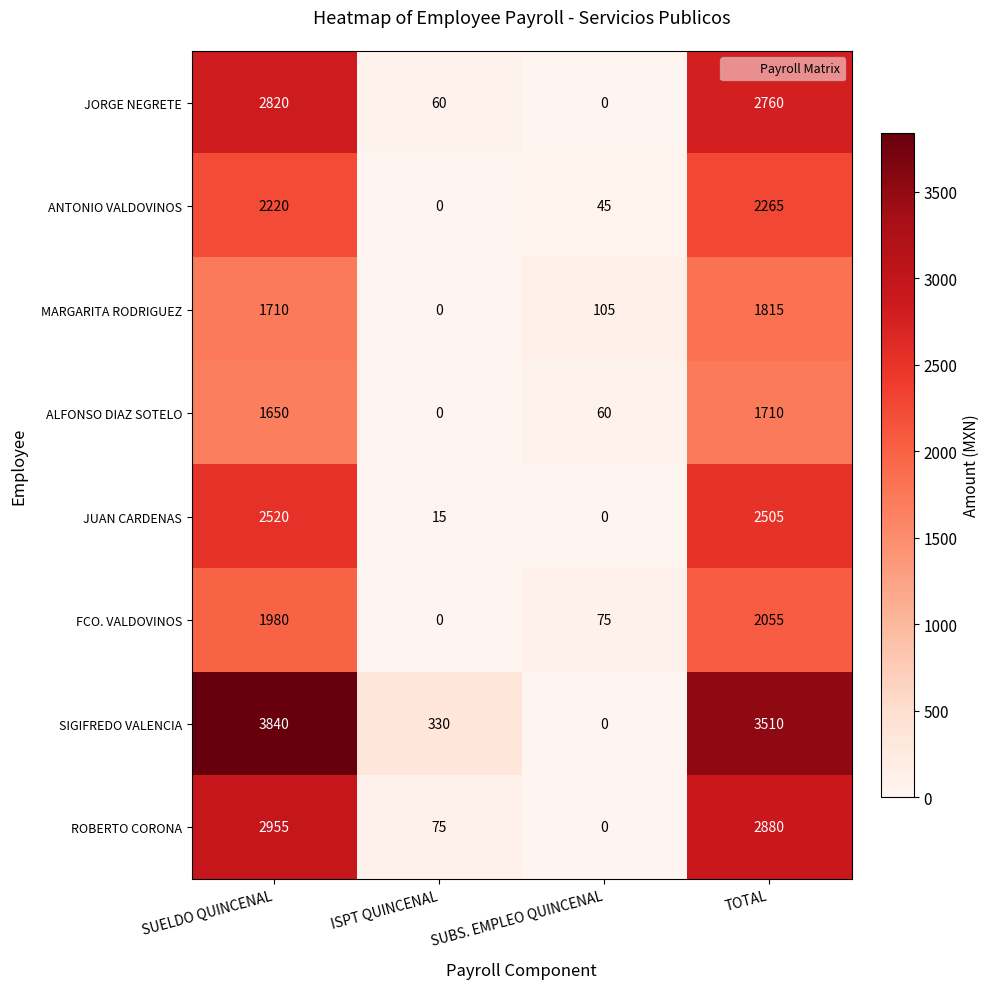

What is the difference between the highest and lowest values at SUBS. EMPLEO QUINCENAL?

105